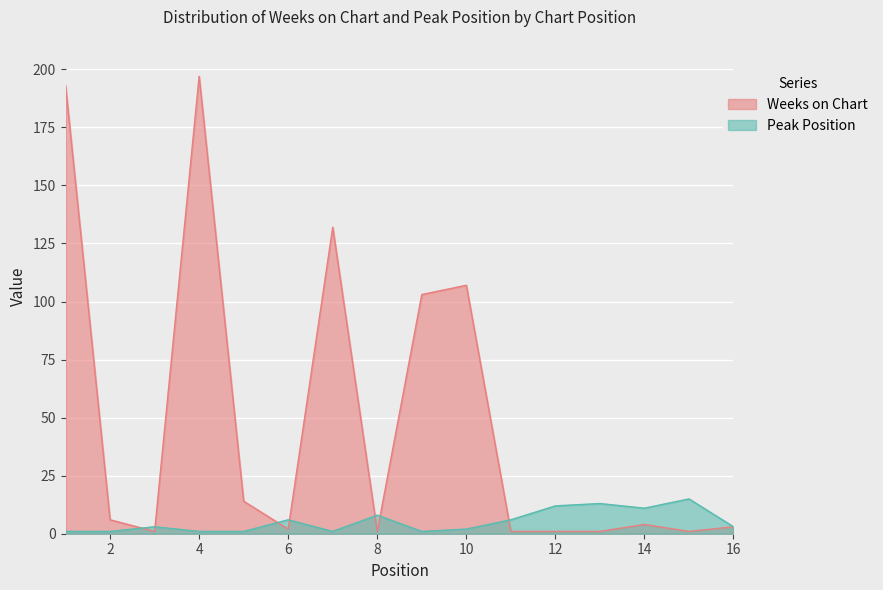

What is the lowest value of the Peak Position series?

1